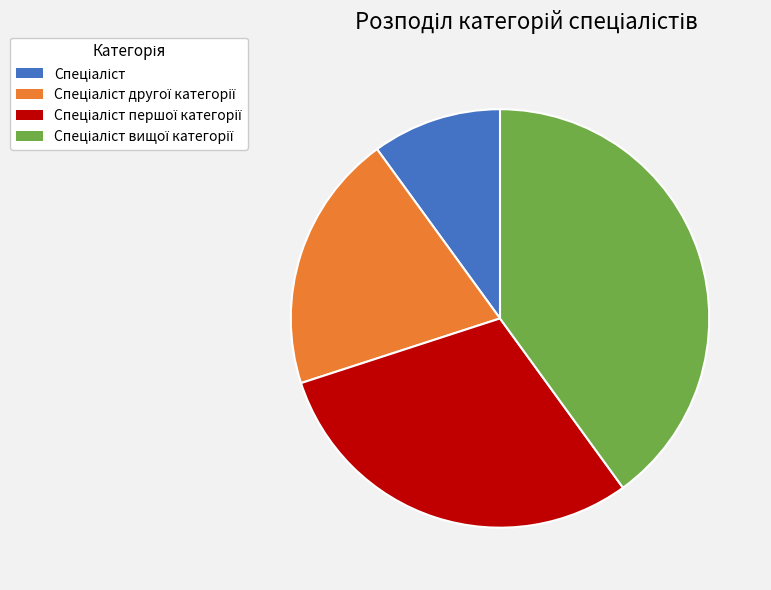

Is there a majority slice in this chart?

No